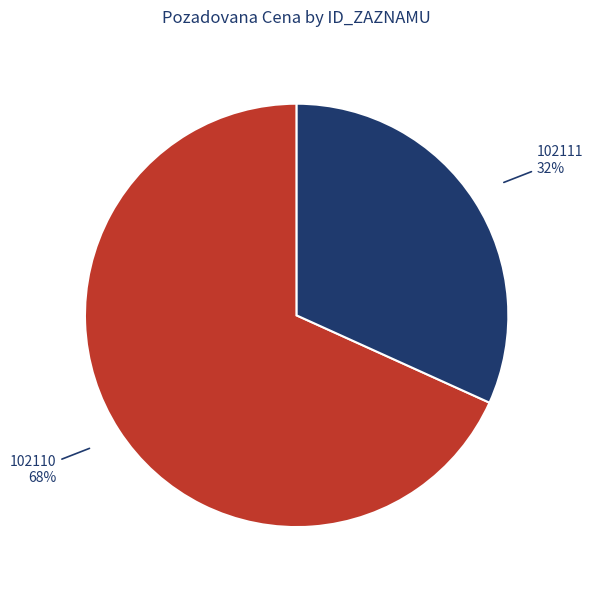

What is the ratio of the value at 102111 to the value at 102110?

0.5